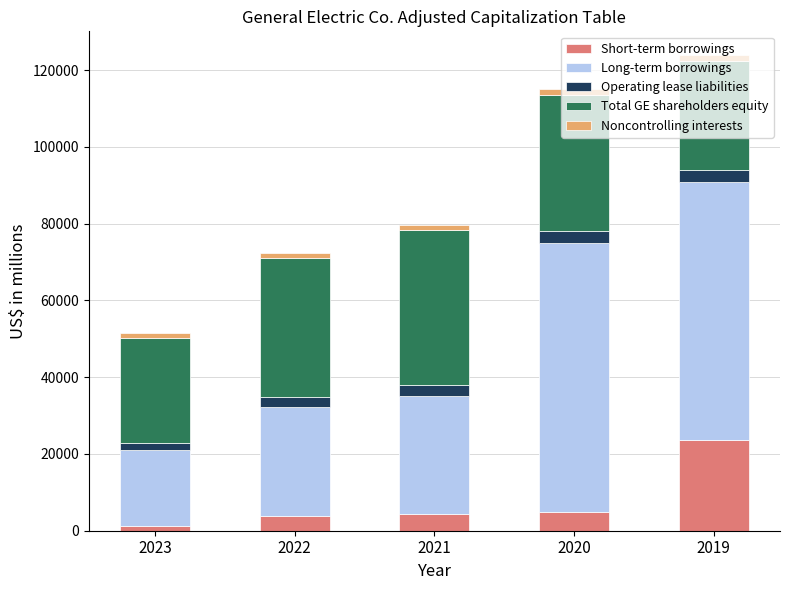

What is the sum of all Short-term borrowings values?

37876